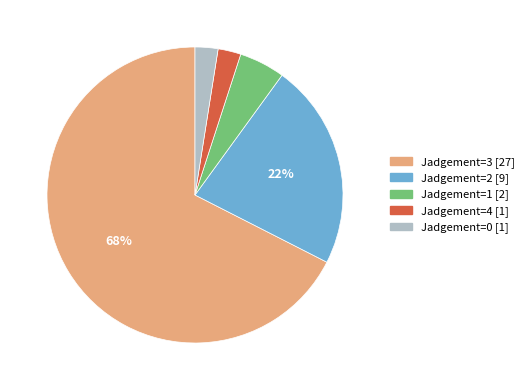

Which has a higher value, Jadgement=2 [9] or Jadgement=3 [27]?

Jadgement=3 [27]